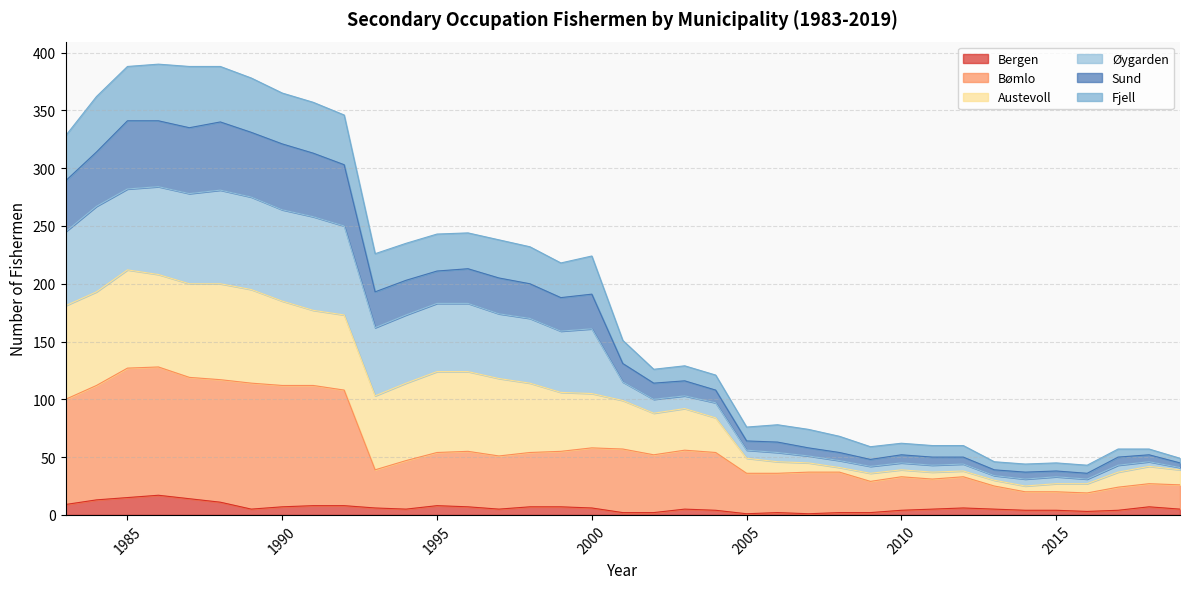

What is the maximum value for Bergen?

17